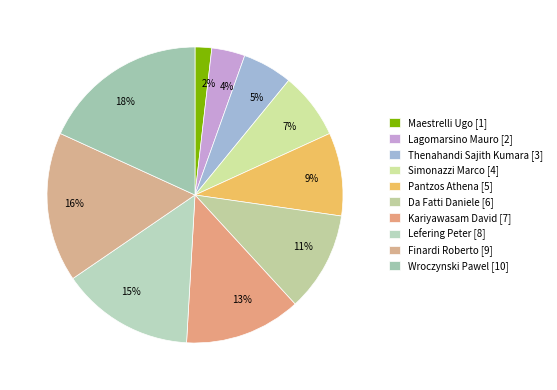

To the nearest percent, what percentage of the pie is Finardi Roberto?

16%